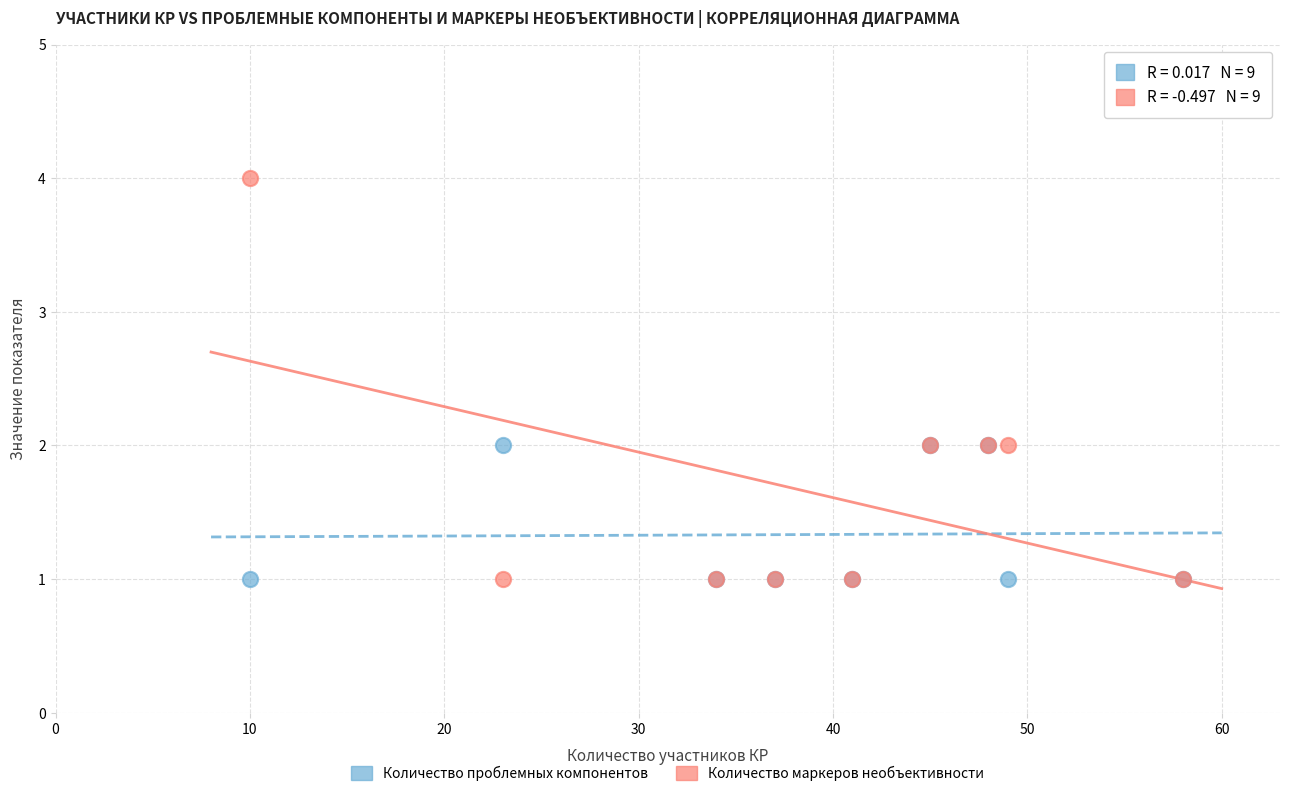

What are all the series names shown in the legend?

Количество проблемных компонентов, Количество маркеров необъективности